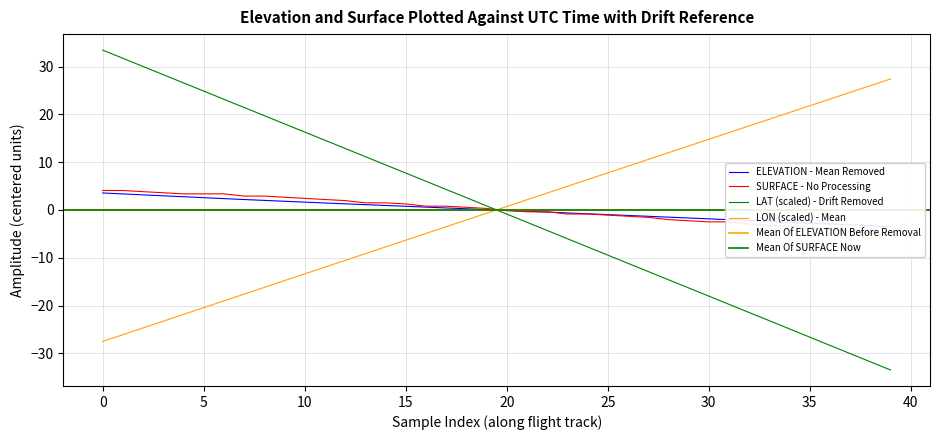

After their last crossing, which series has the higher values: ELEVATION or SURFACE?

ELEVATION